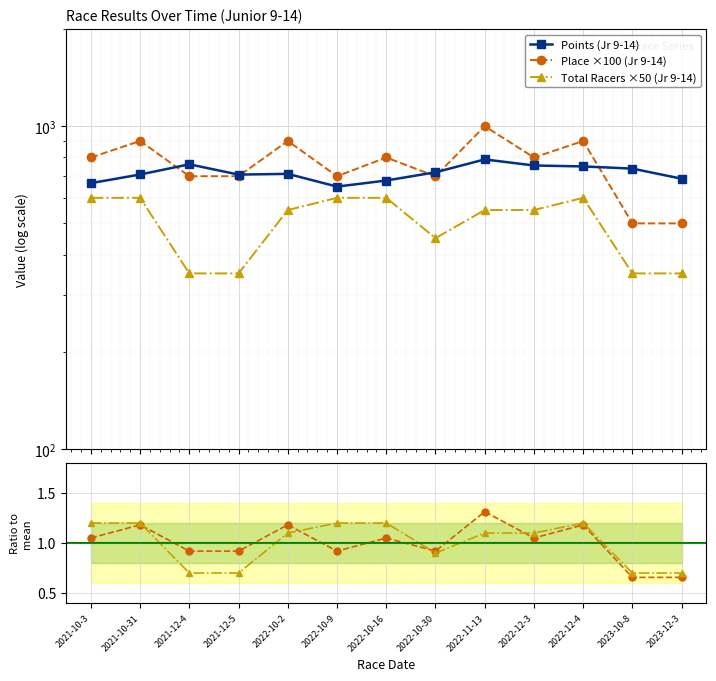

What position from the left is 2021-10-31?

2